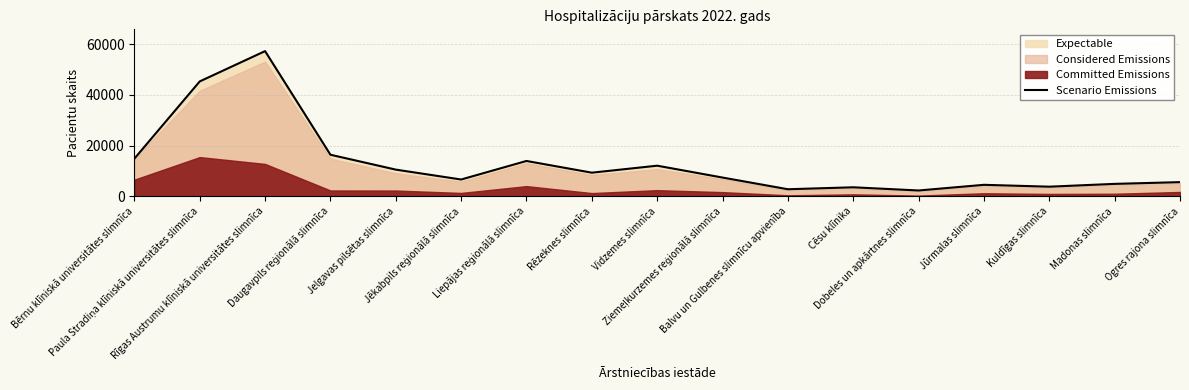

The value at Ziemeļkurzemes reģionālā slimnīca is 7412. True or false?

True